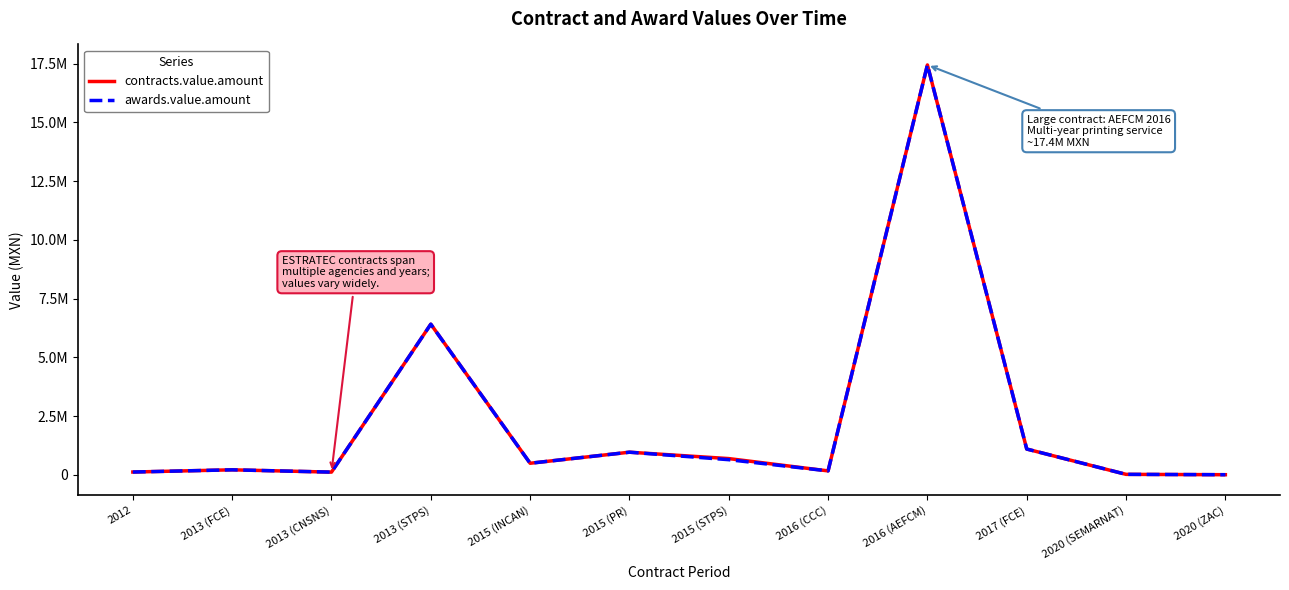

What is the label of the 3rd point from the left?

2013 (CNSNS)